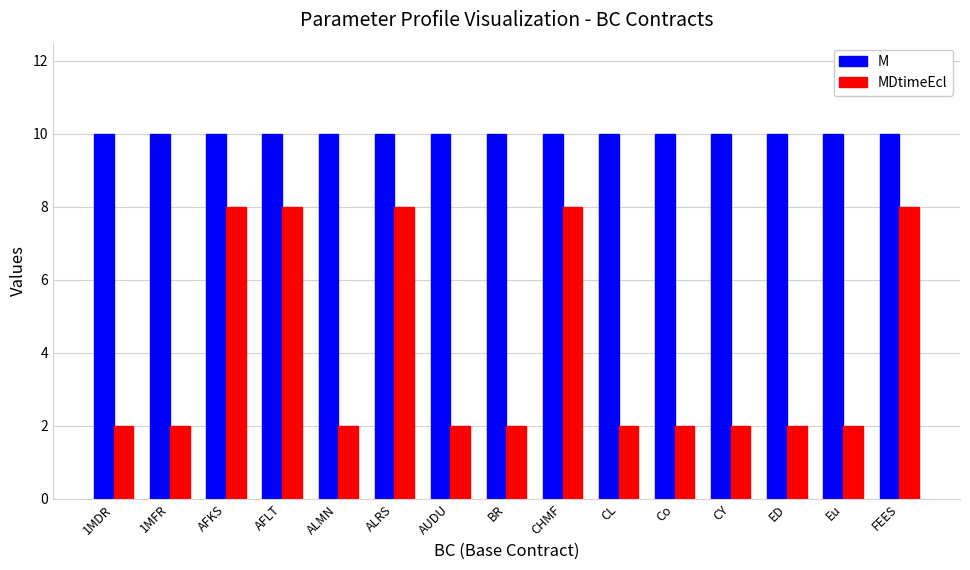

What are all the series names shown in the legend?

M, MDtimeEcl